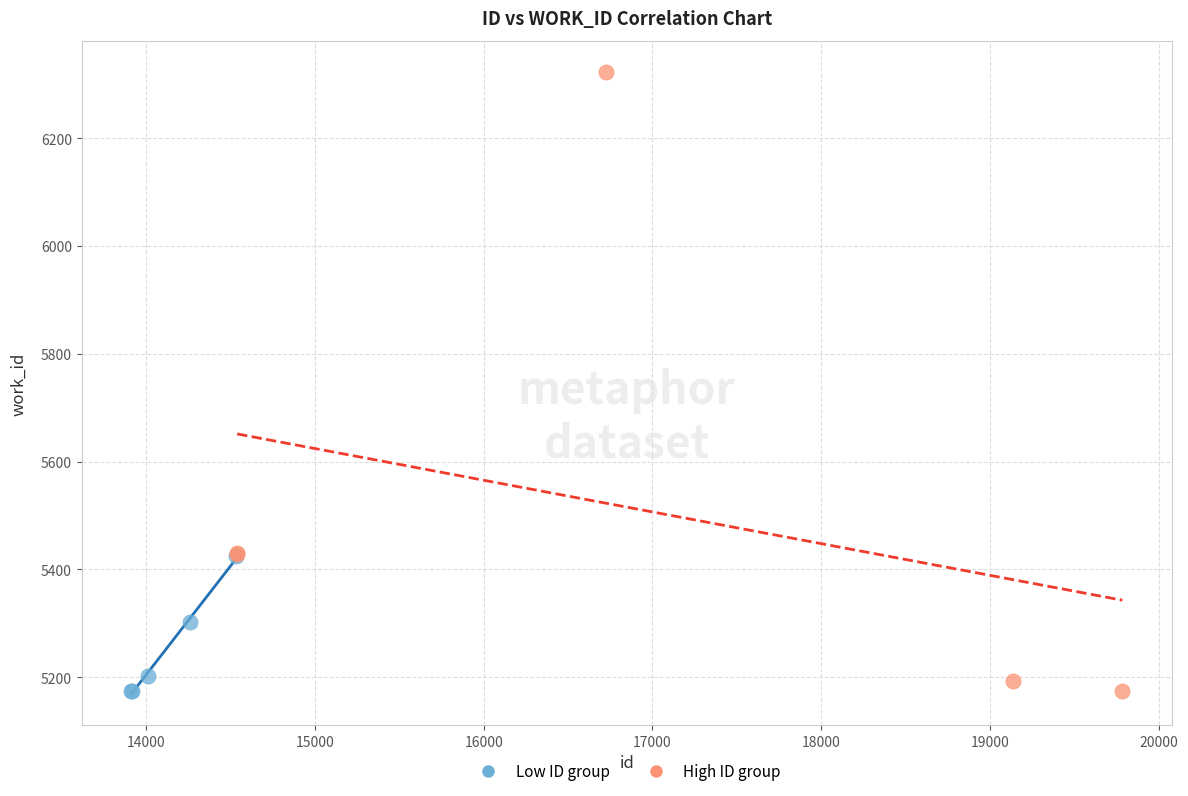

Which series contains the highest Y value?

High ID group